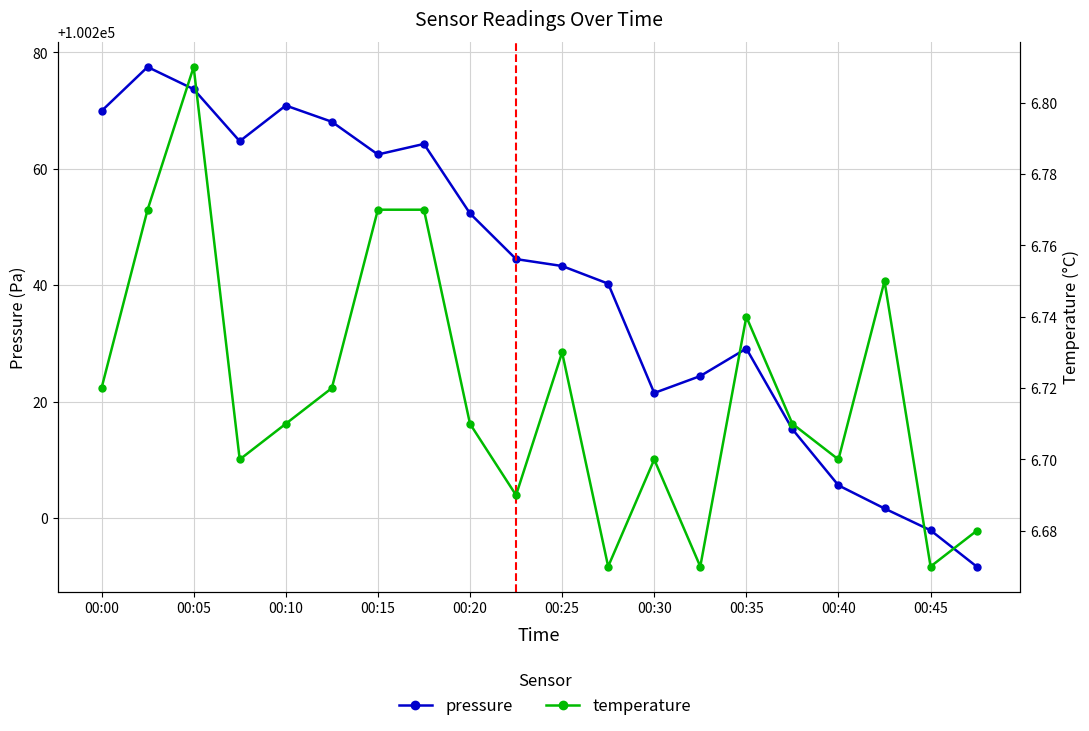

Is it true that pressure equals 100201.7 at 17?

True